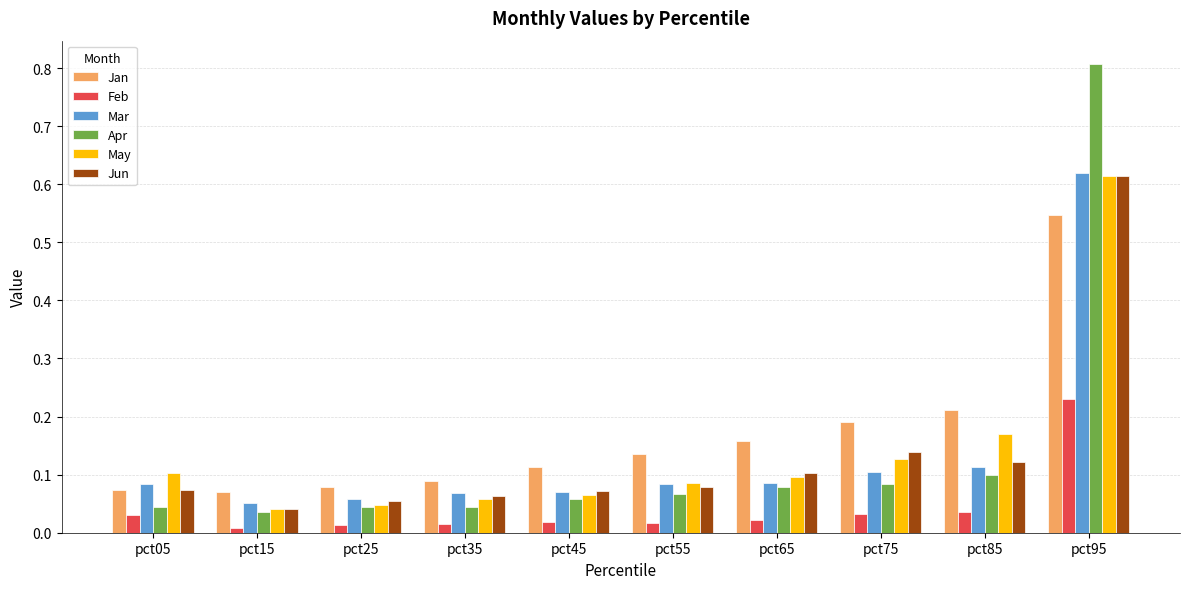

What is the sum of all May values?

1.4